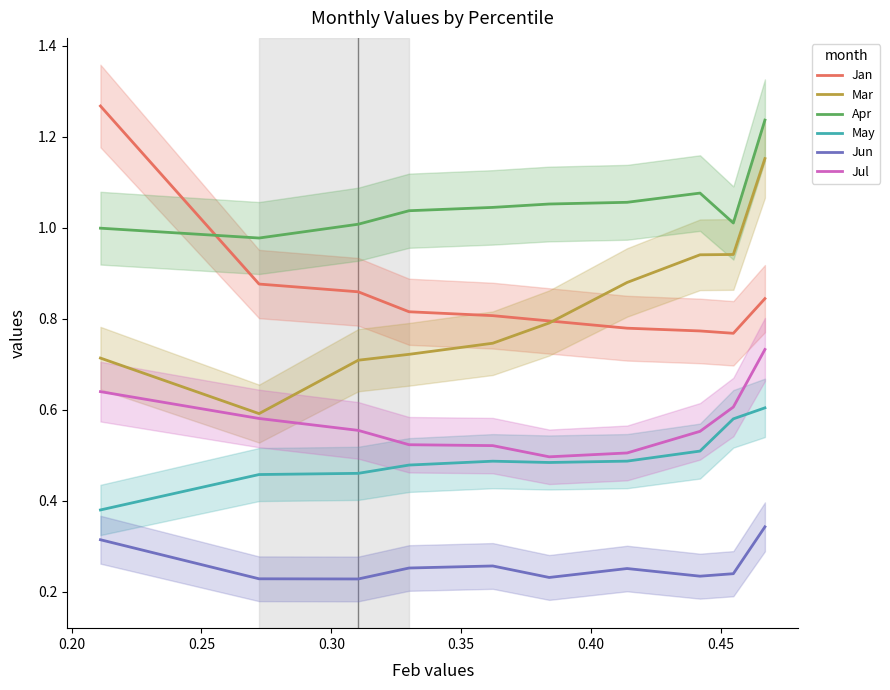

True or false: May and Jun intersect in this chart.

False